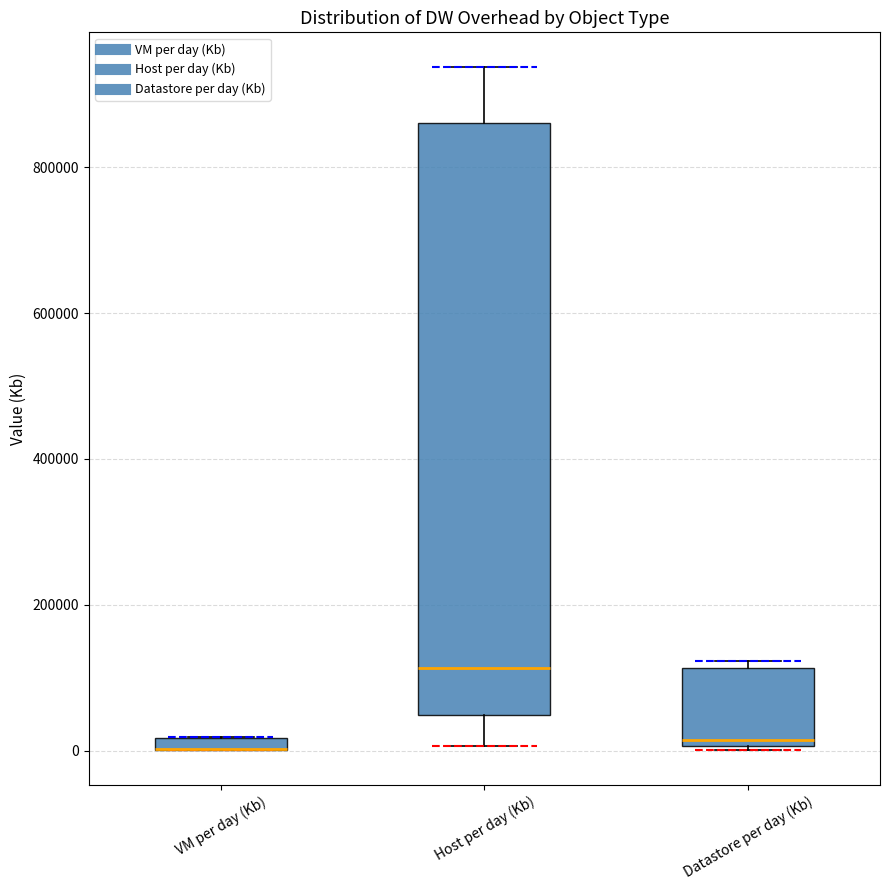

Which box is the tallest, from its lower edge to its upper edge?

Host per day (Kb)